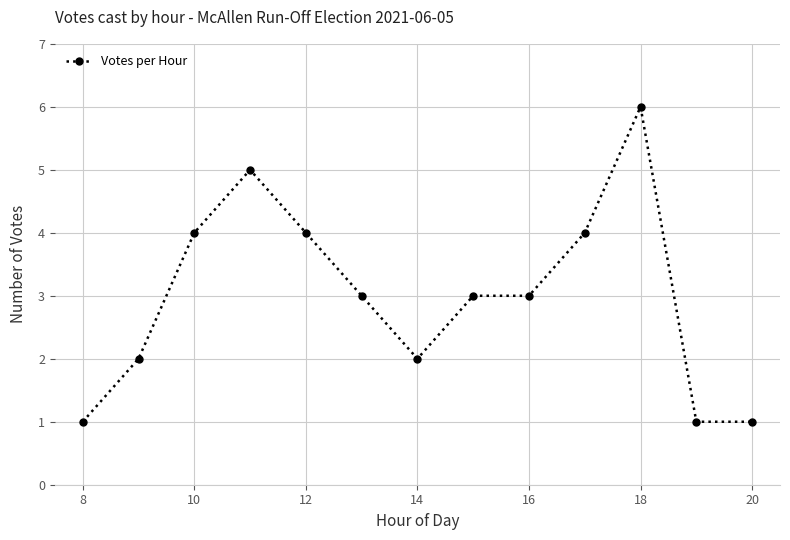

What is the greatest value displayed?

6